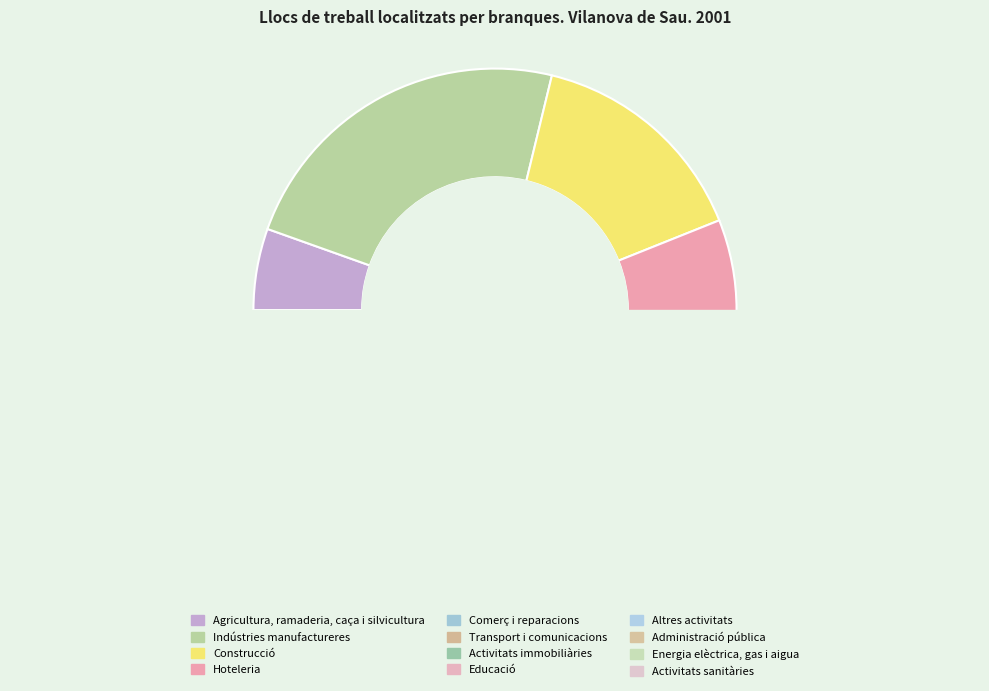

Does Hoteleria account for over 50% of the chart?

No